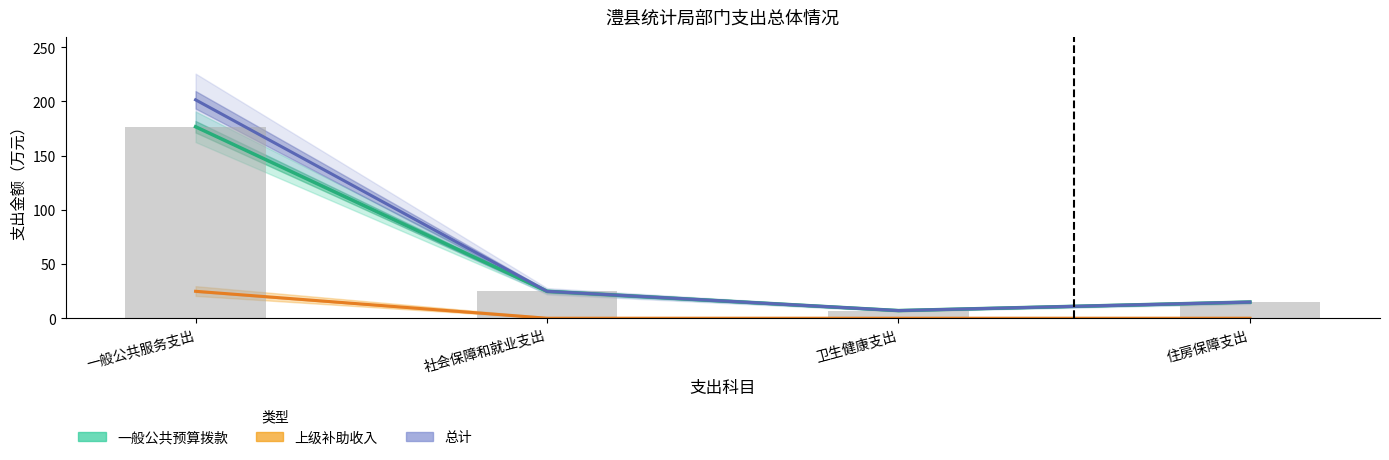

How many data points does each series have?

4